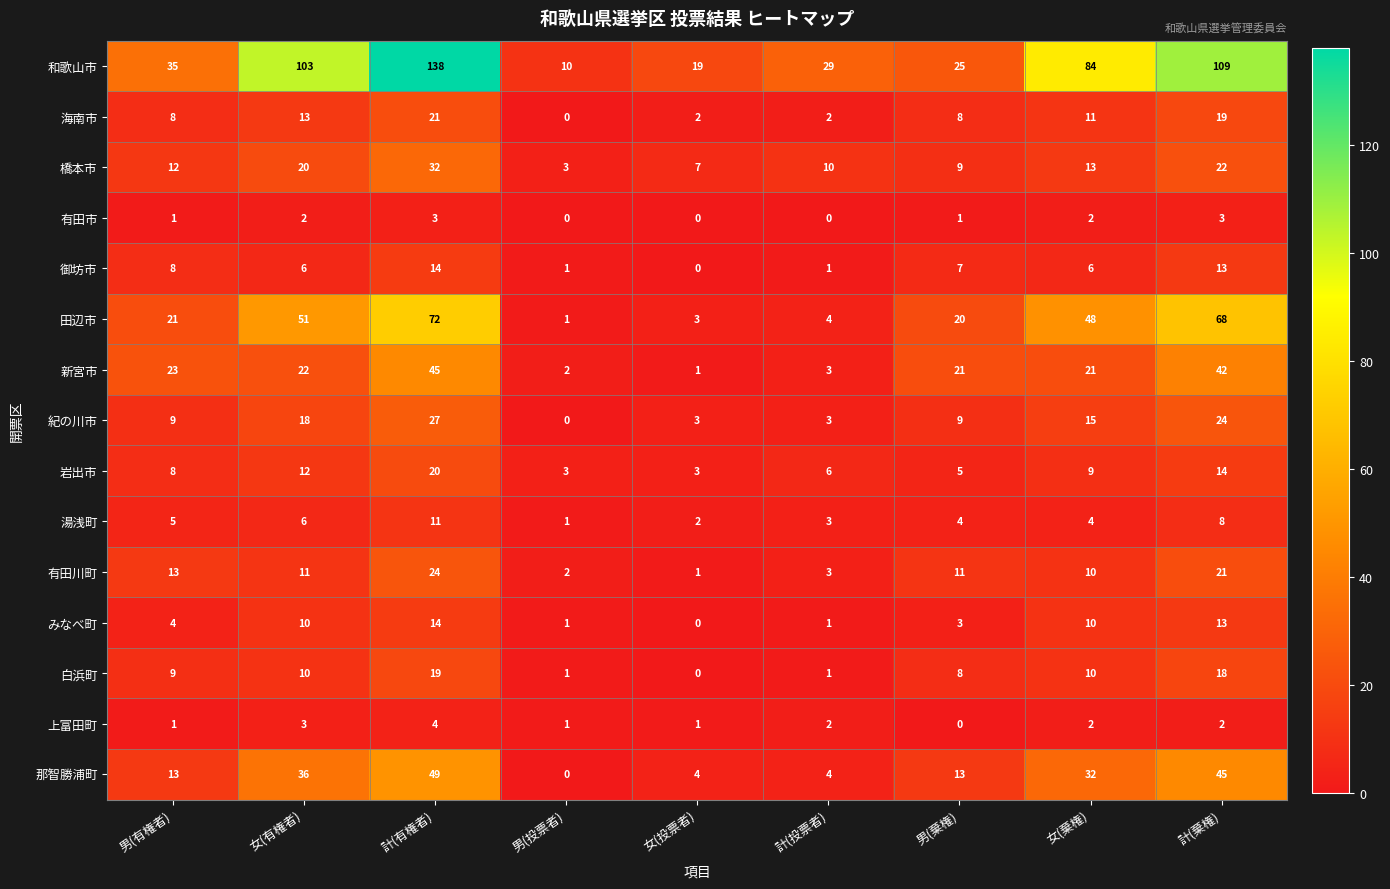

Read the 紀の川市 value at 計(有権者).

27